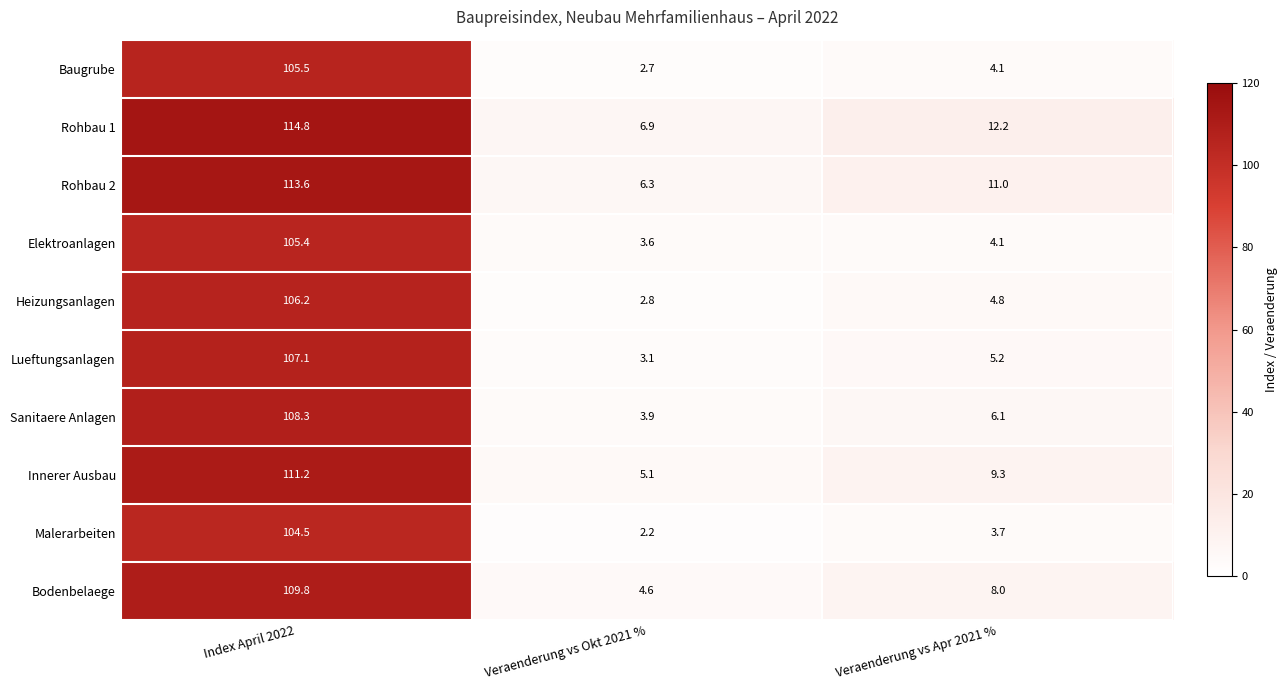

What is the sum of all Heizungsanlagen values?

113.8